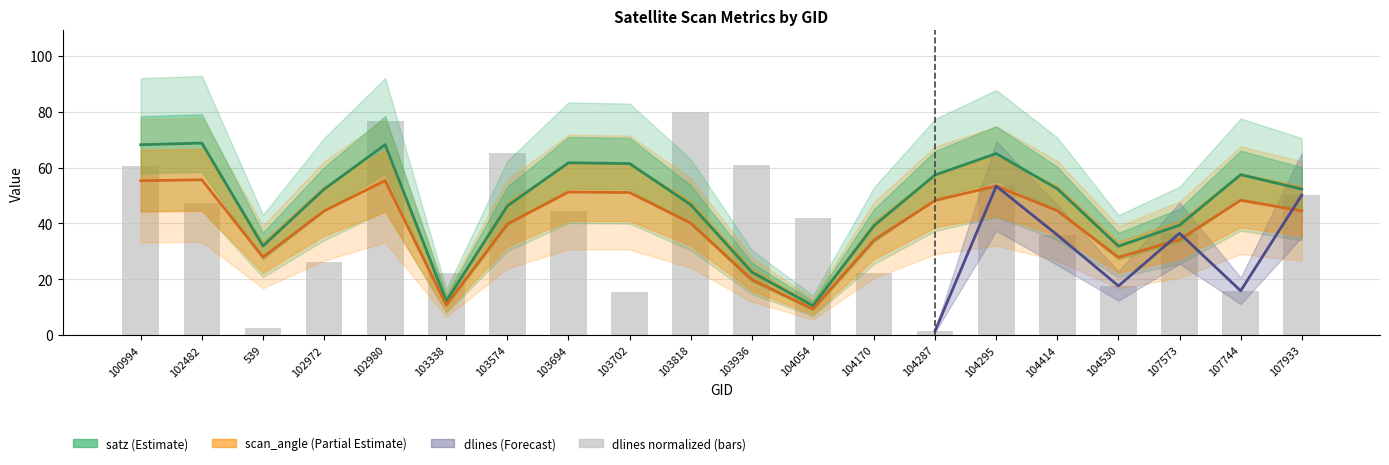

Which category has the highest value across all series?

103818